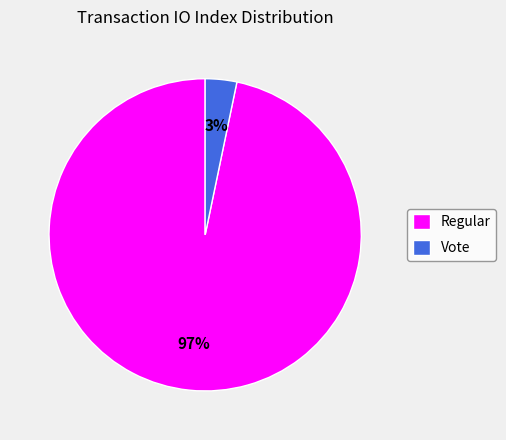

How many slices are in this pie chart?

2